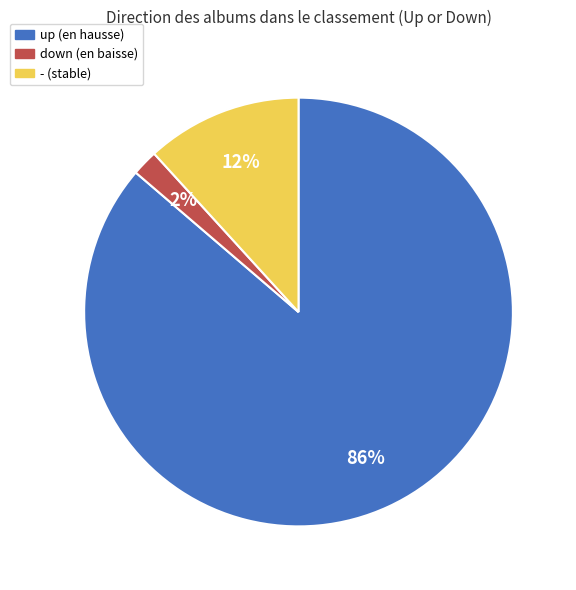

Which slice is the smallest?

down